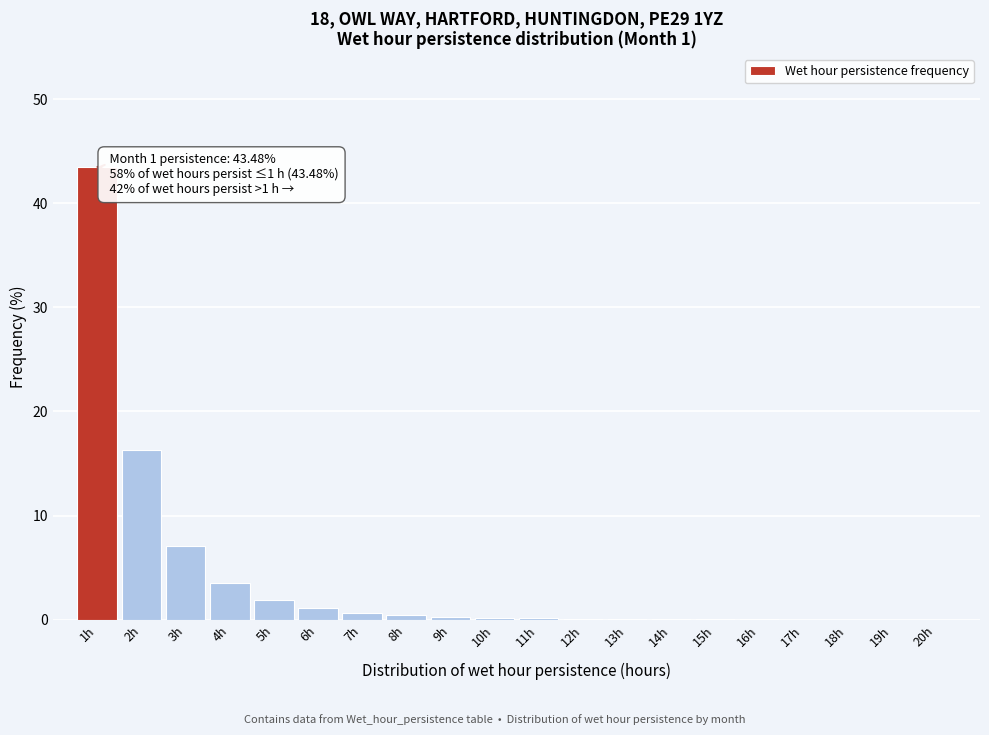

True or false: the data shows 1.4 at 4h.

False